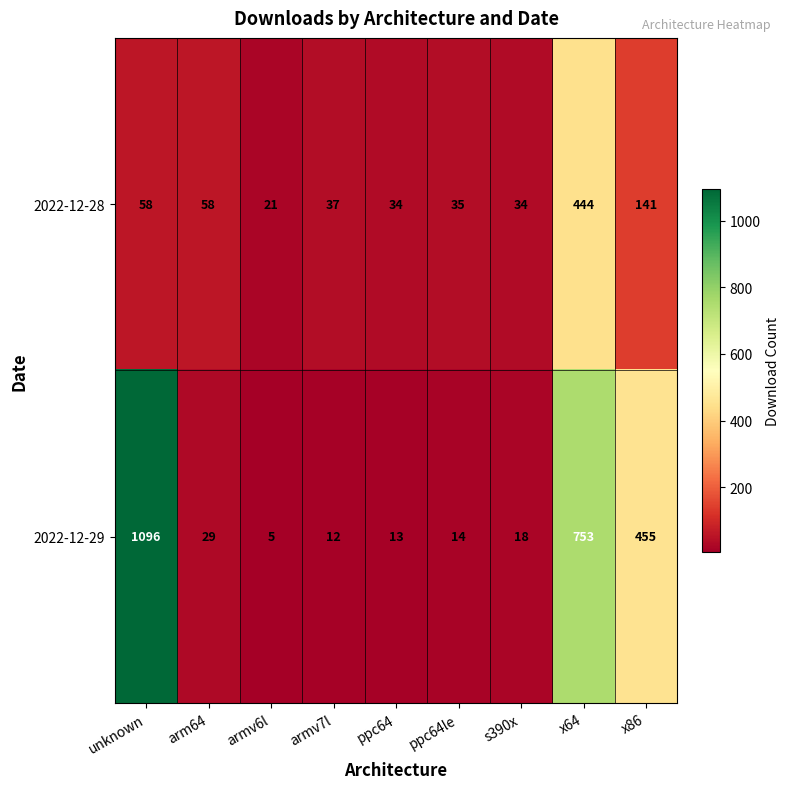

What is the sum of all 2022-12-29 values?

2395